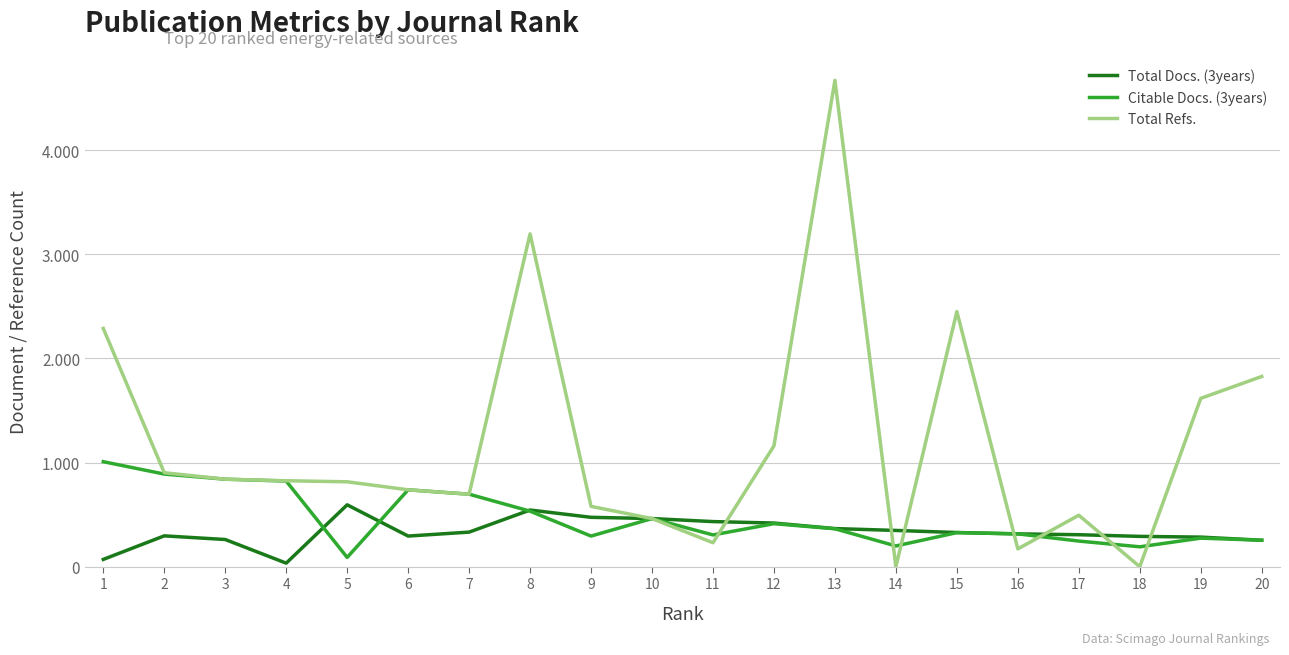

What is the sum of the Total Refs. values at 6 and 5?

1553